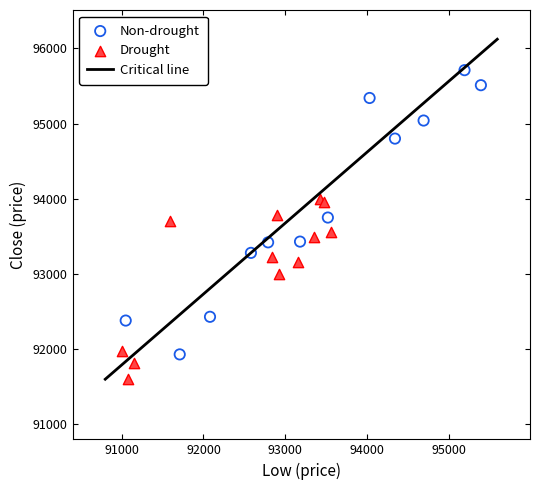

Which series has the largest Y range (max minus min)?

Non-drought